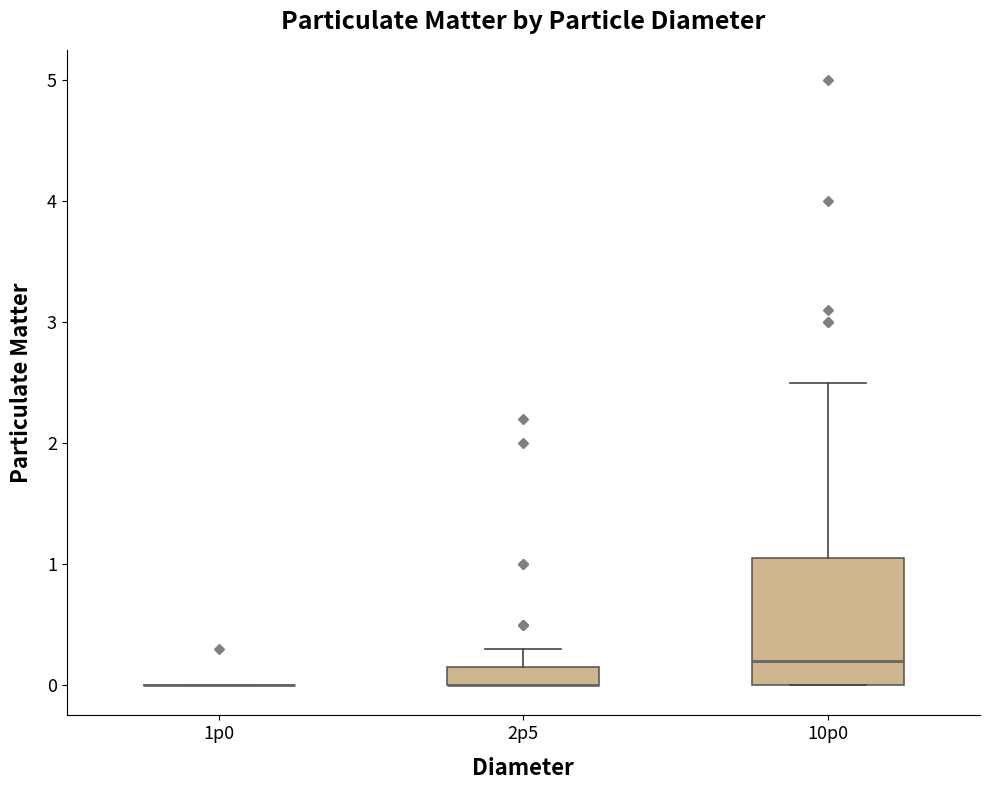

Which box is the tallest, from its lower edge to its upper edge?

10p0